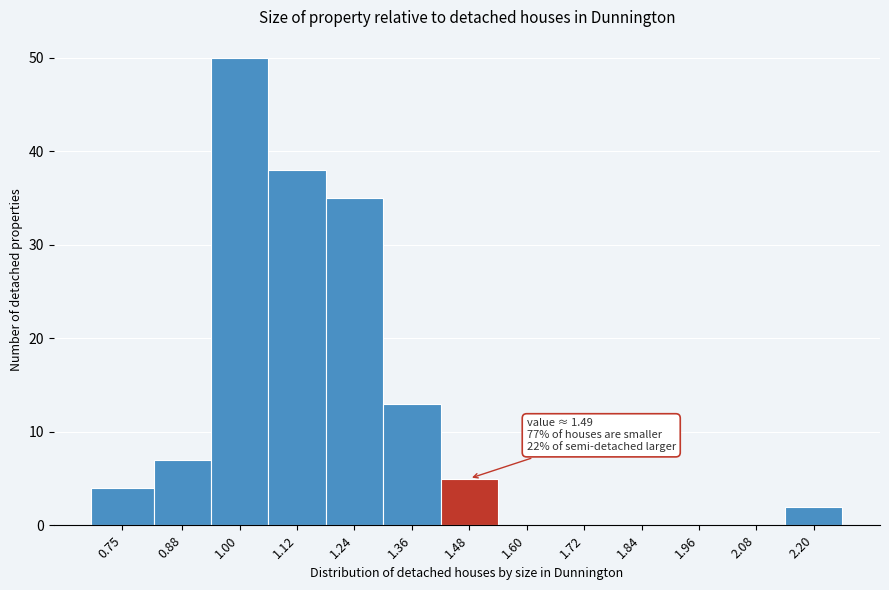

Reading right to left, what are all the values shown in this chart?

2.20=2	2.08=0	1.96=0	1.84=0	1.72=0	1.60=0	1.48=5	1.36=13	1.24=35	1.12=38	1.00=50	0.88=7	0.75=4